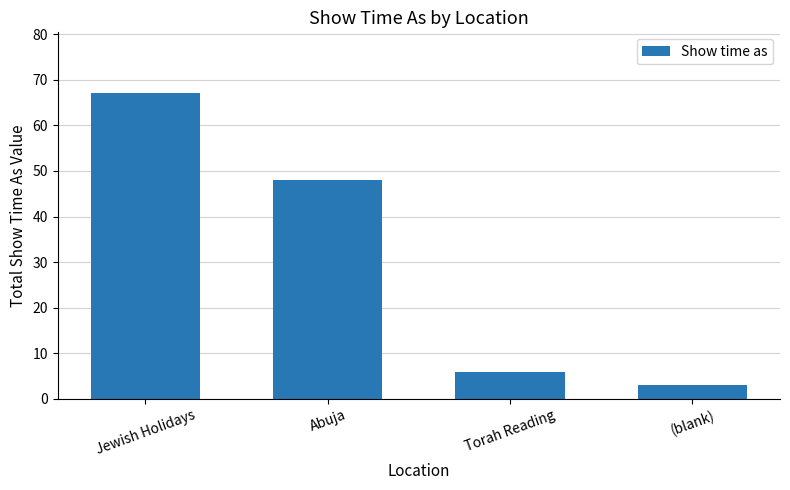

What is the smallest value displayed?

3